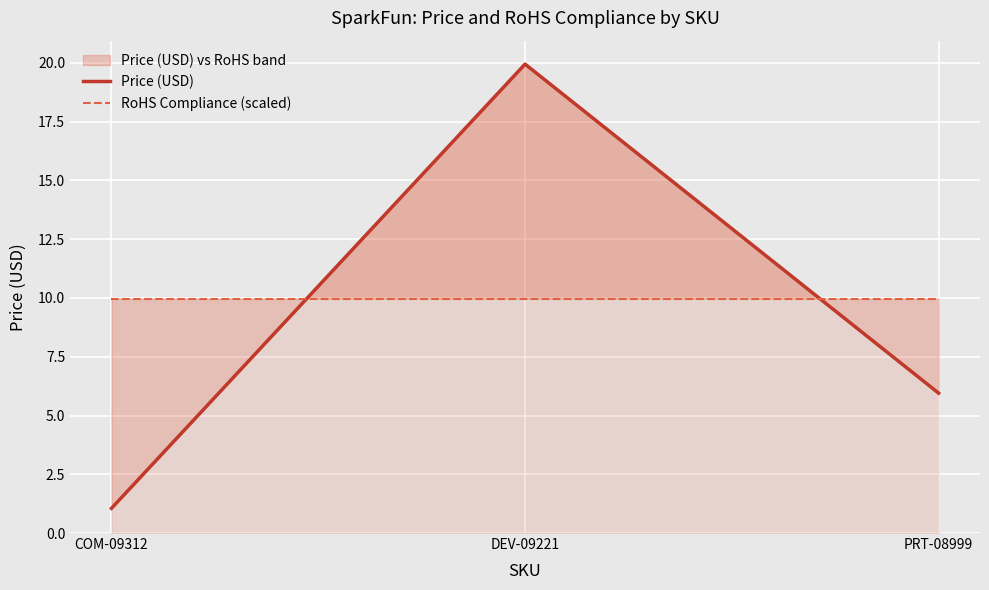

At how many categories does at least one series exceed 18?

1